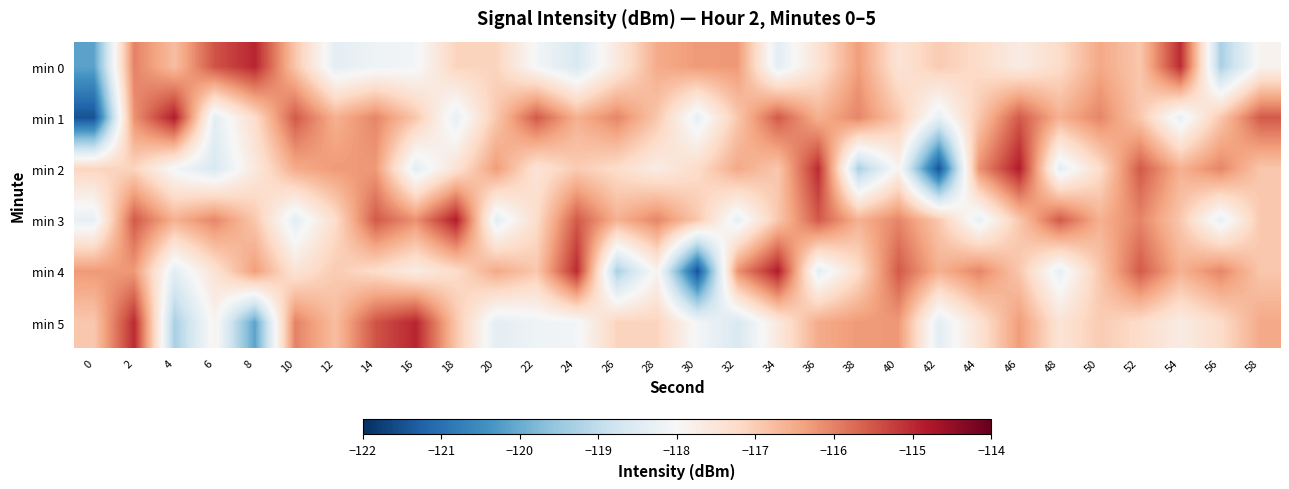

What is the maximum value shown in the chart?

-114.8